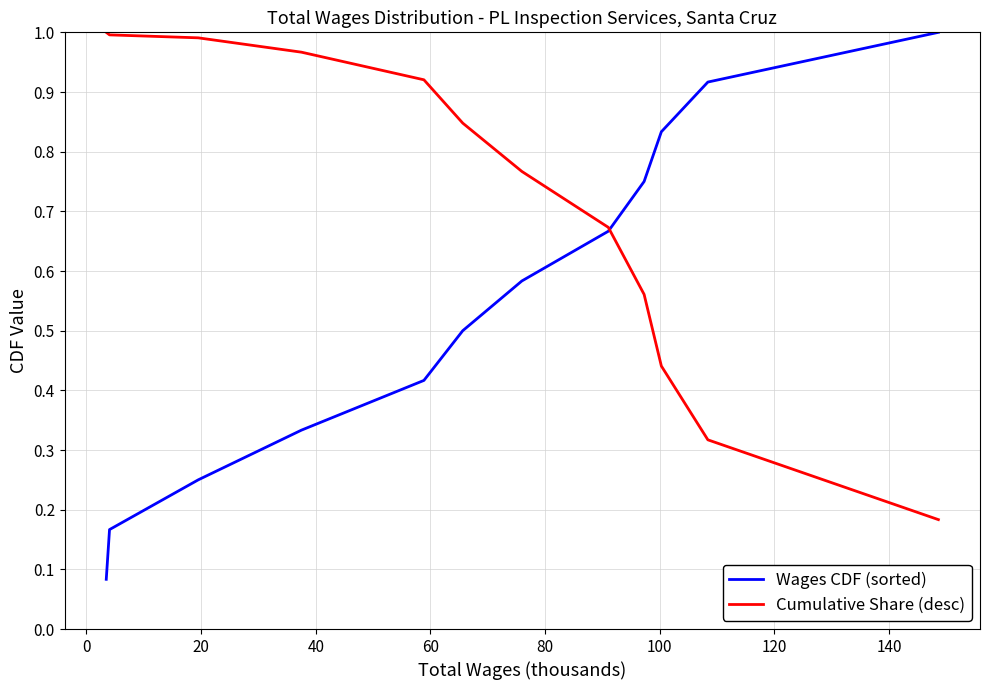

Which series ends up on top after the final intersection of Cumulative Share (desc) and Wages CDF (sorted)?

Wages CDF (sorted)